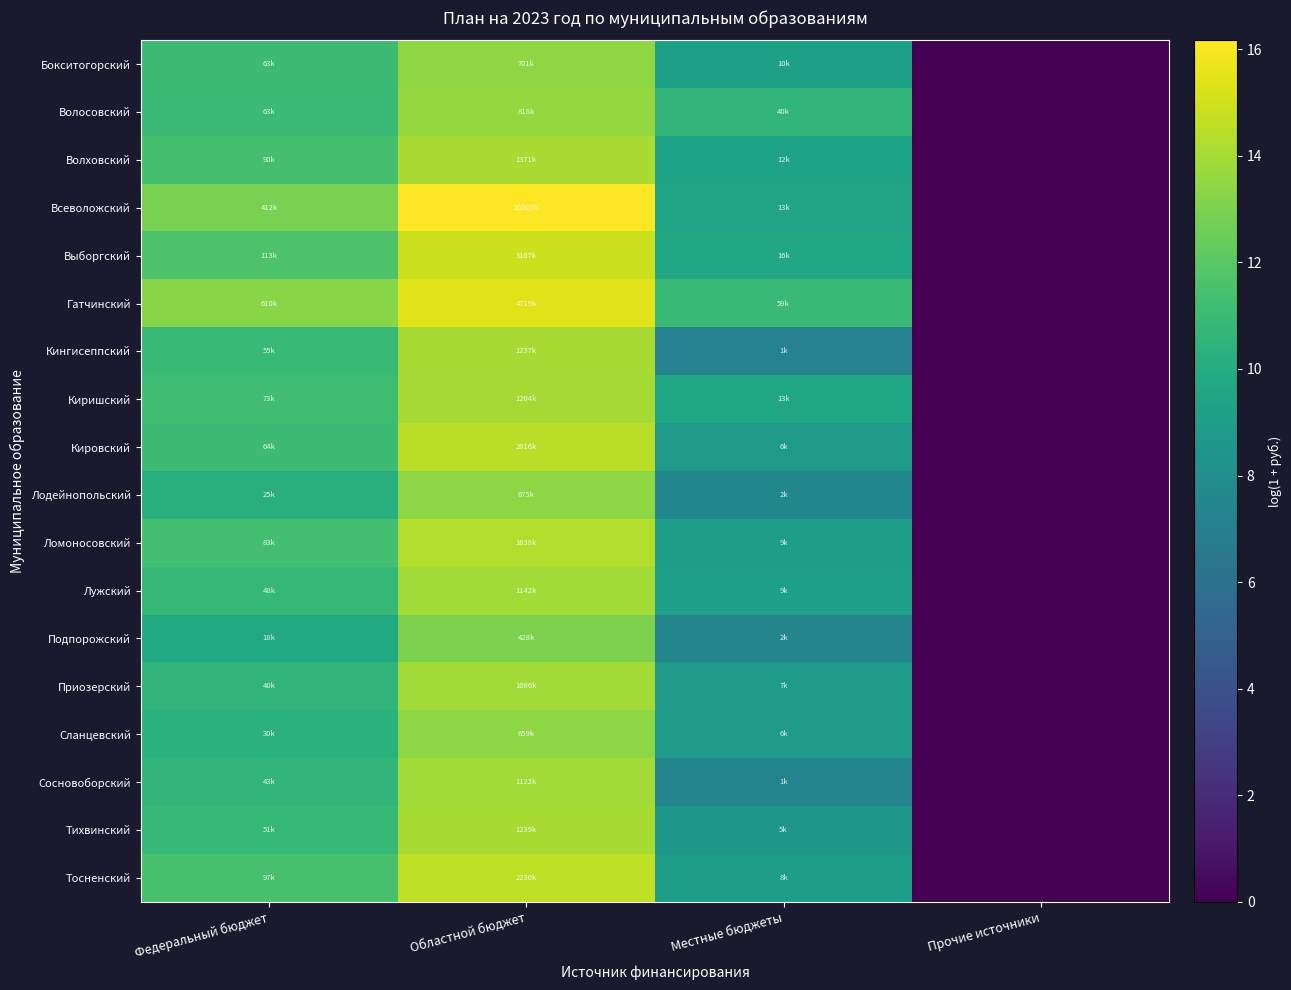

Reading right to left, extract all data points from this chart.

Бокситогорский: Прочие источники=0.0	Местные бюджеты=9.2	Областной бюджет=13.5	Федеральный бюджет=11.1
Волосовский: Прочие источники=0.0	Местные бюджеты=10.6	Областной бюджет=13.6	Федеральный бюджет=11.0
Волховский: Прочие источники=0.0	Местные бюджеты=9.4	Областной бюджет=14.1	Федеральный бюджет=11.4
Всеволожский: Прочие источники=0.0	Местные бюджеты=9.5	Областной бюджет=16.2	Федеральный бюджет=12.9
Выборгский: Прочие источники=0.0	Местные бюджеты=9.7	Областной бюджет=15.0	Федеральный бюджет=11.6
Гатчинский: Прочие источники=0.0	Местные бюджеты=11.0	Областной бюджет=15.4	Федеральный бюджет=13.3
Кингисеппский: Прочие источники=0.0	Местные бюджеты=7.2	Областной бюджет=14.0	Федеральный бюджет=10.9
Киришский: Прочие источники=0.0	Местные бюджеты=9.5	Областной бюджет=14.0	Федеральный бюджет=11.2
Кировский: Прочие источники=0.0	Местные бюджеты=8.8	Областной бюджет=14.5	Федеральный бюджет=11.1
Лодейнопольский: Прочие источники=0.0	Местные бюджеты=7.6	Областной бюджет=13.4	Федеральный бюджет=10.1
Ломоносовский: Прочие источники=0.0	Местные бюджеты=9.1	Областной бюджет=14.3	Федеральный бюджет=11.3
Лужский: Прочие источники=0.0	Местные бюджеты=9.1	Областной бюджет=13.9	Федеральный бюджет=10.8
Подпорожский: Прочие источники=0.0	Местные бюджеты=7.4	Областной бюджет=13.0	Федеральный бюджет=9.8
Приозерский: Прочие источники=0.0	Местные бюджеты=8.8	Областной бюджет=13.9	Федеральный бюджет=10.6
Сланцевский: Прочие источники=0.0	Местные бюджеты=8.7	Областной бюджет=13.4	Федеральный бюджет=10.3
Сосновоборский: Прочие источники=0.0	Местные бюджеты=7.3	Областной бюджет=13.9	Федеральный бюджет=10.7
Тихвинский: Прочие источники=0.0	Местные бюджеты=8.6	Областной бюджет=14.0	Федеральный бюджет=10.8
Тосненский: Прочие источники=0.0	Местные бюджеты=9.0	Областной бюджет=14.6	Федеральный бюджет=11.5